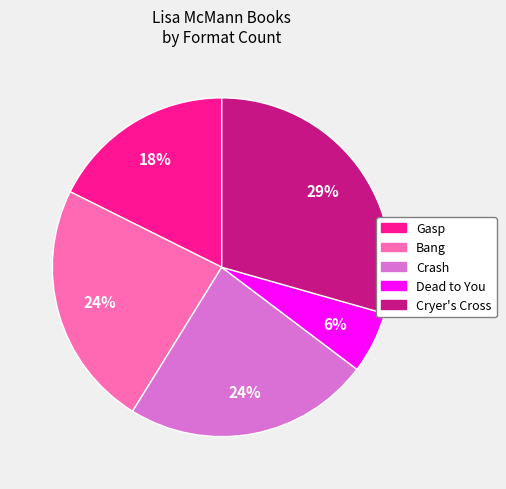

To the nearest percent, what is the average slice percentage?

20%